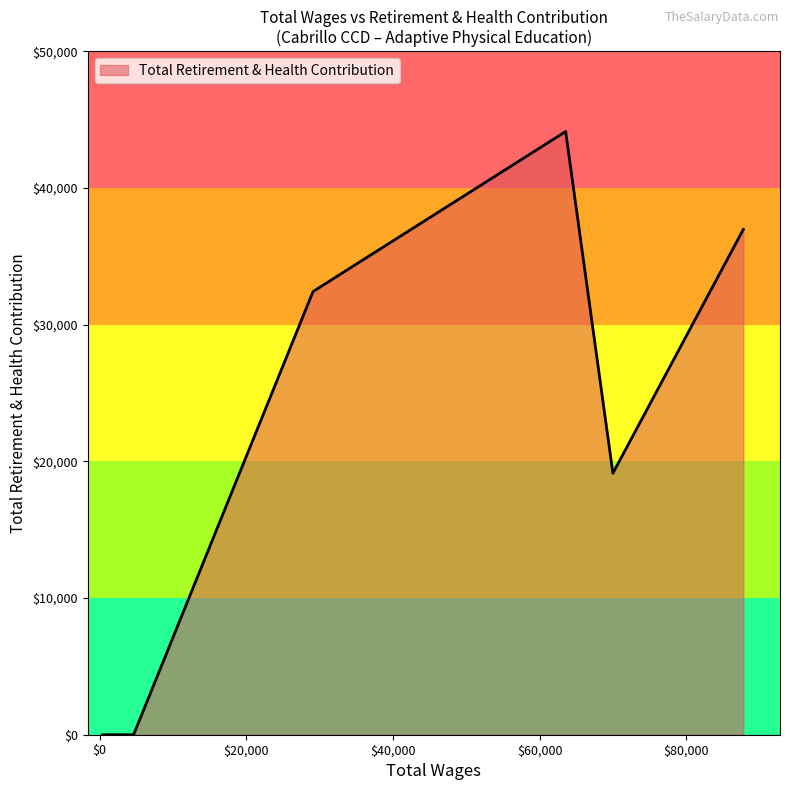

What is the sum of all values?

132636